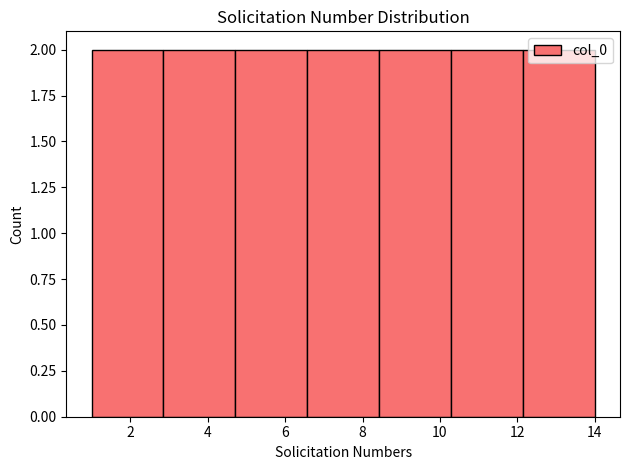

How tall is the bar that spans 10.2 to 12.2 on the x-axis? Neither the bar edges nor the heights are printed on the chart, so give them approximately, as read against the axes.

2